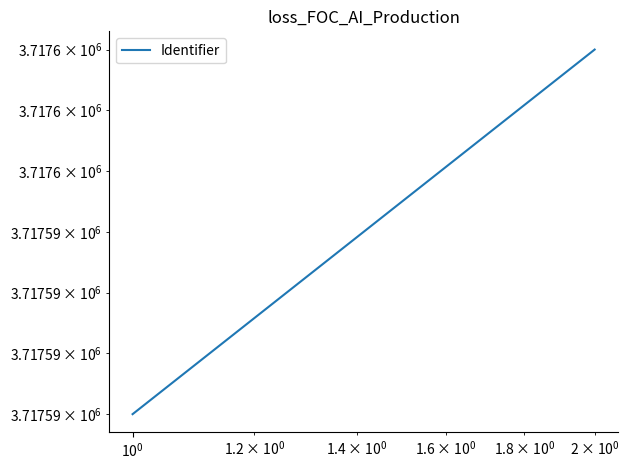

How many series are shown in this chart?

1